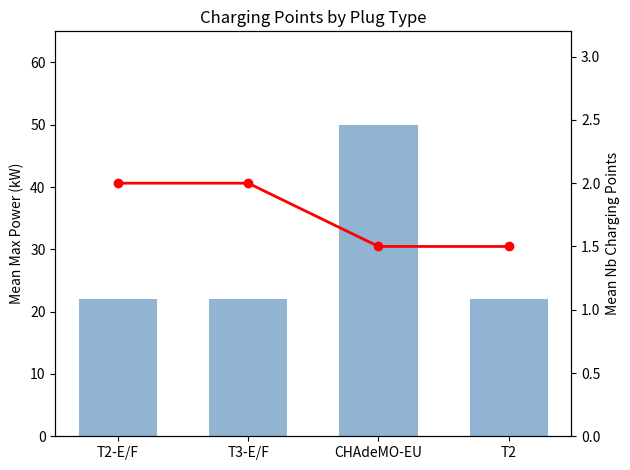

Is the value of mean nbre_pdc at T2 greater than the value of mean puiss_max at CHAdeMO-EU?

No